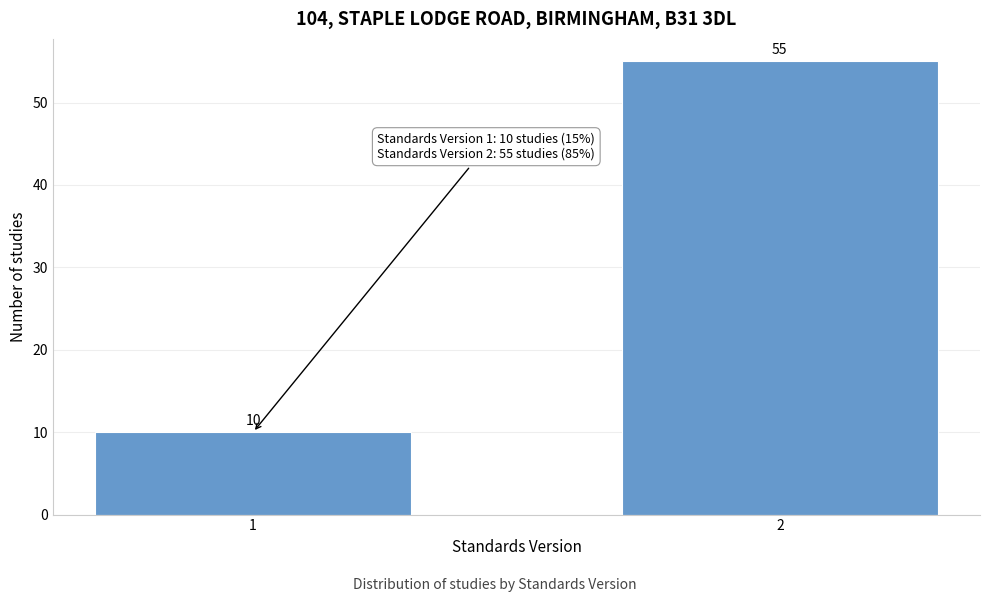

Reading left to right, transcribe all the data shown in this chart.

1=10	2=55